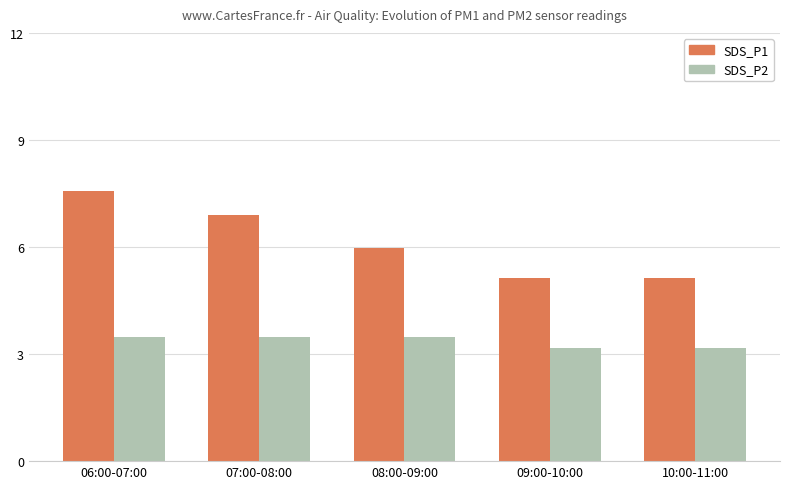

Which series has the largest total across all categories?

SDS_P1